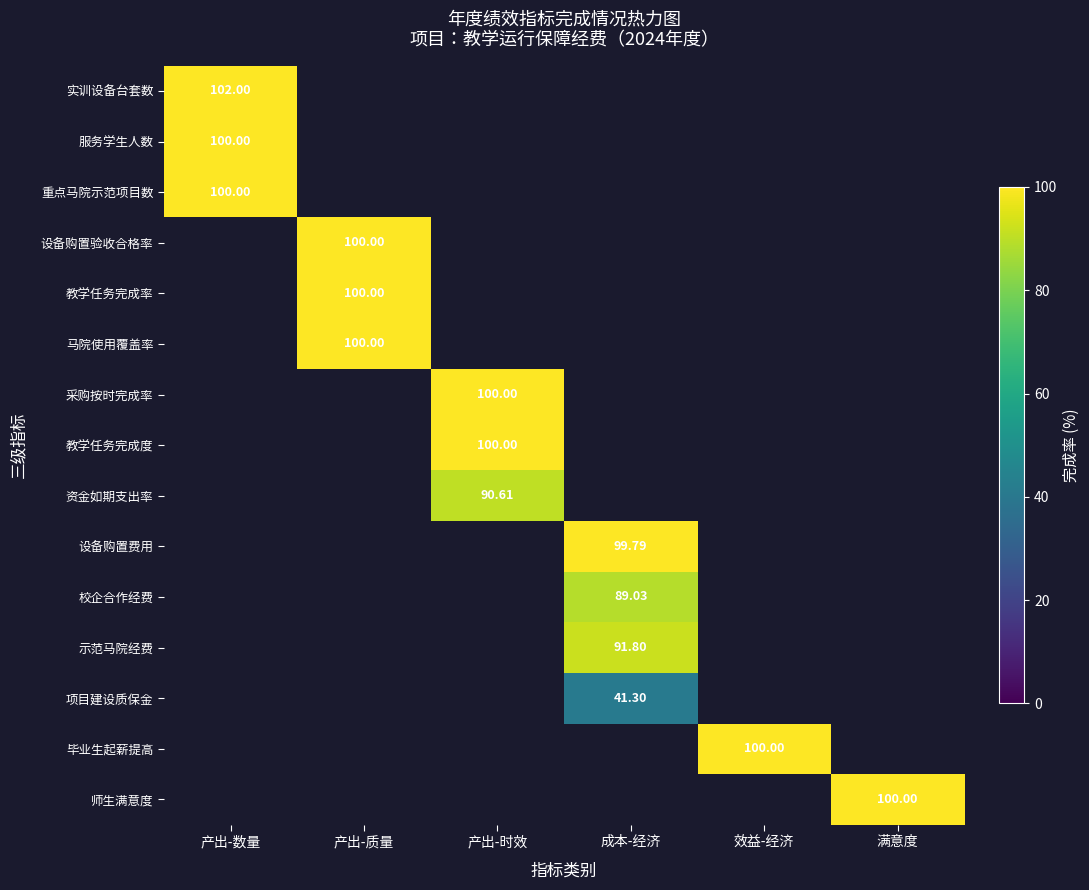

What is the spread (max minus min) of values at 产出-数量?

2.0